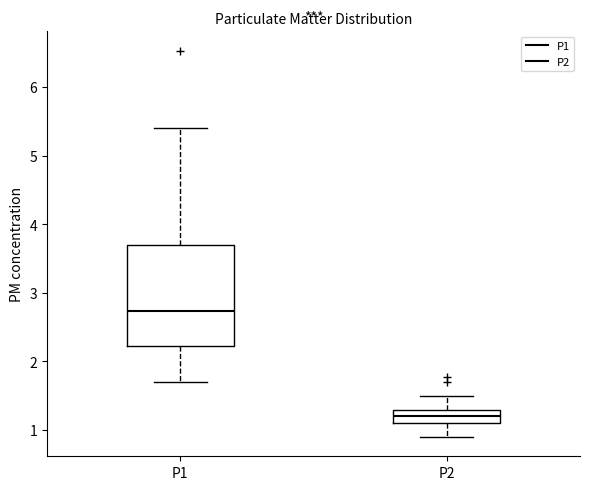

Reading left to right, read every box against the y-axis: the position of its median line, the range the box covers, and the ends of its whiskers. The values are not printed on the chart, so give them approximately, as read against the axis.

P1: median 2.7, box 2.2 to 3.7, whiskers 1.7 to 5.4
P2: median 1.2, box 1.1 to 1.3, whiskers 0.9 to 1.5